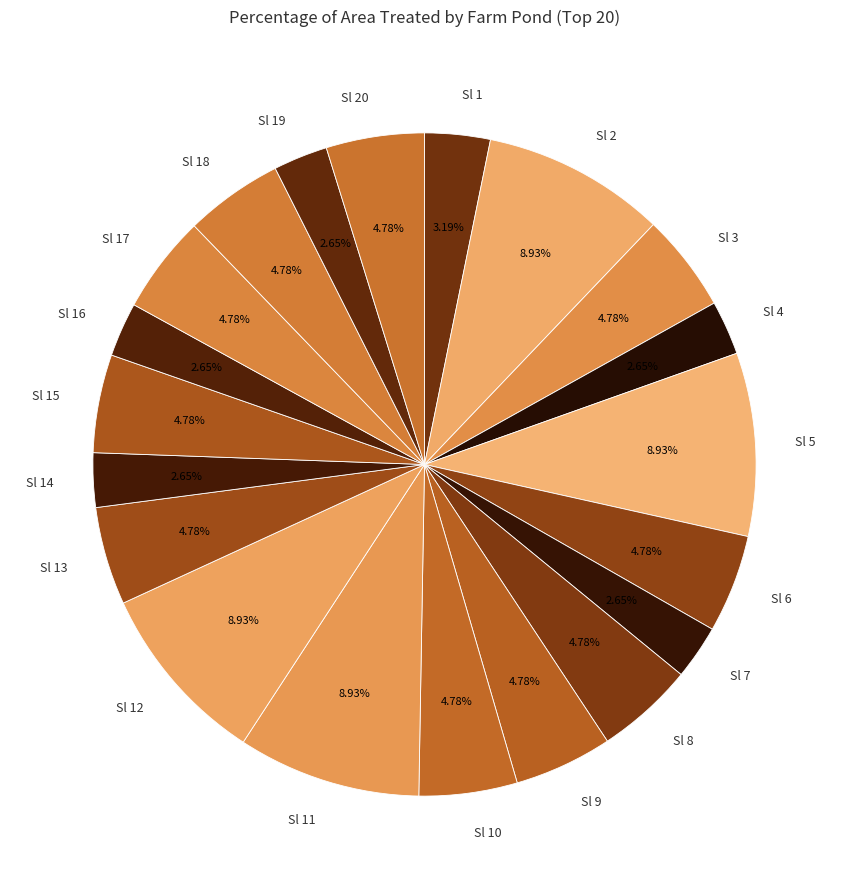

Do Sl 16 and Sl 3 together represent more than half of the pie?

No